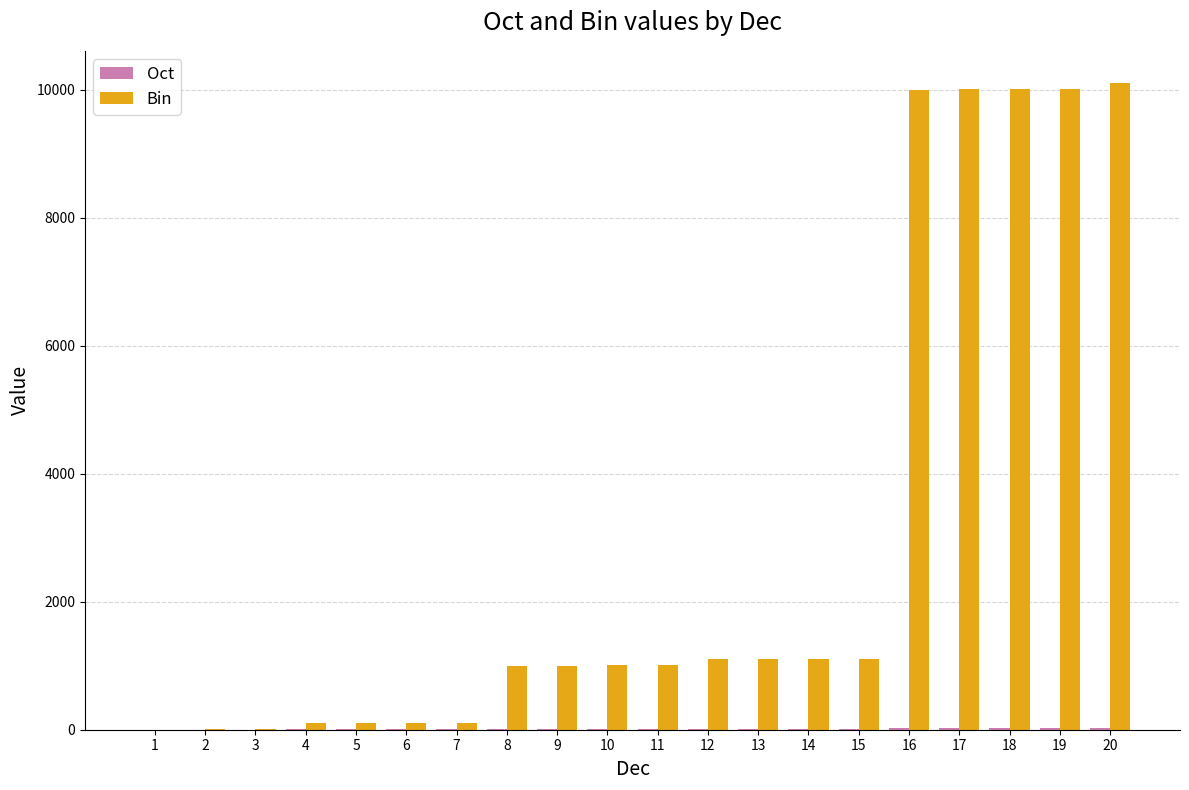

The value of Bin at 8 is 1000. True or false?

True